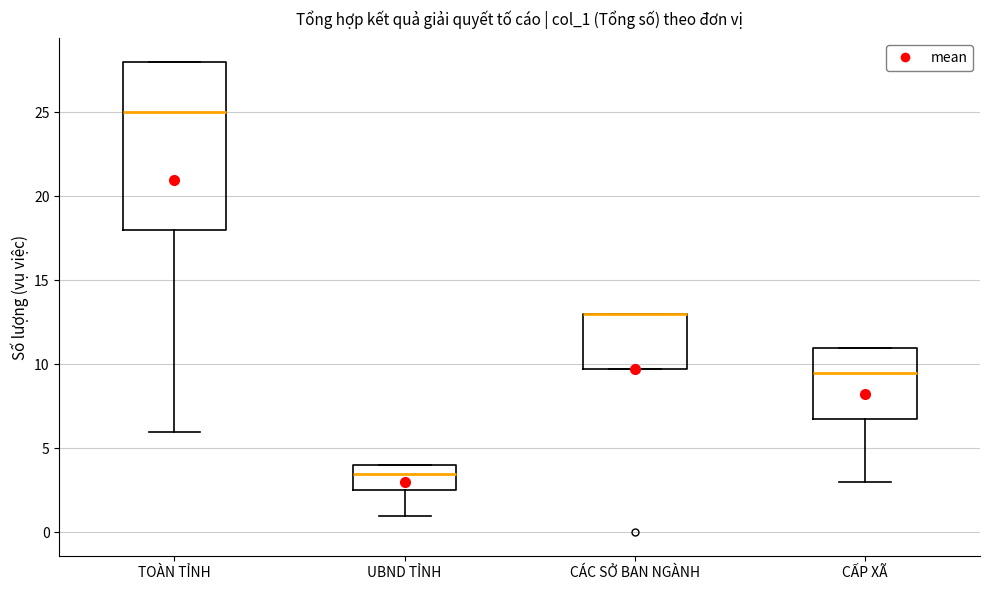

Reading left to right, transcribe this box plot: for each box, give where its median line is, the range the box spans, and where its two whiskers end, as read against the y-axis. The values are not printed on the chart, so give them approximately, as read against the axis.

TOÀN TỈNH: median 25.0, box 18.0 to 28.0, whiskers 6.0 to 28.0
UBND TỈNH: median 3.5, box 2.5 to 4.0, whiskers 1.0 to 4.0
CÁC SỞ BAN NGÀNH: median 13.0 (drawn on the box's upper edge), box 10.0 to 13.0, whiskers 10.0 to 13.0
CẤP XÃ: median 9.5, box 7.0 to 11.0, whiskers 3.0 to 11.0